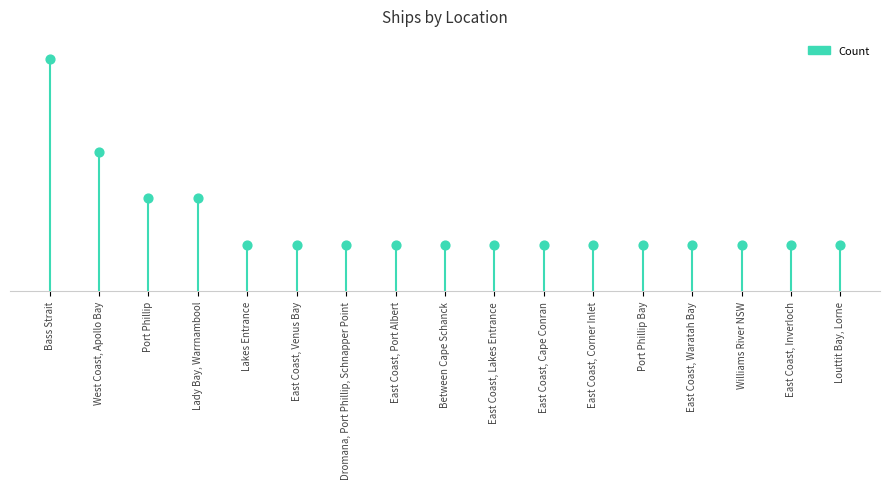

Which has a higher value, East Coast, Waratah Bay or Bass Strait?

Bass Strait